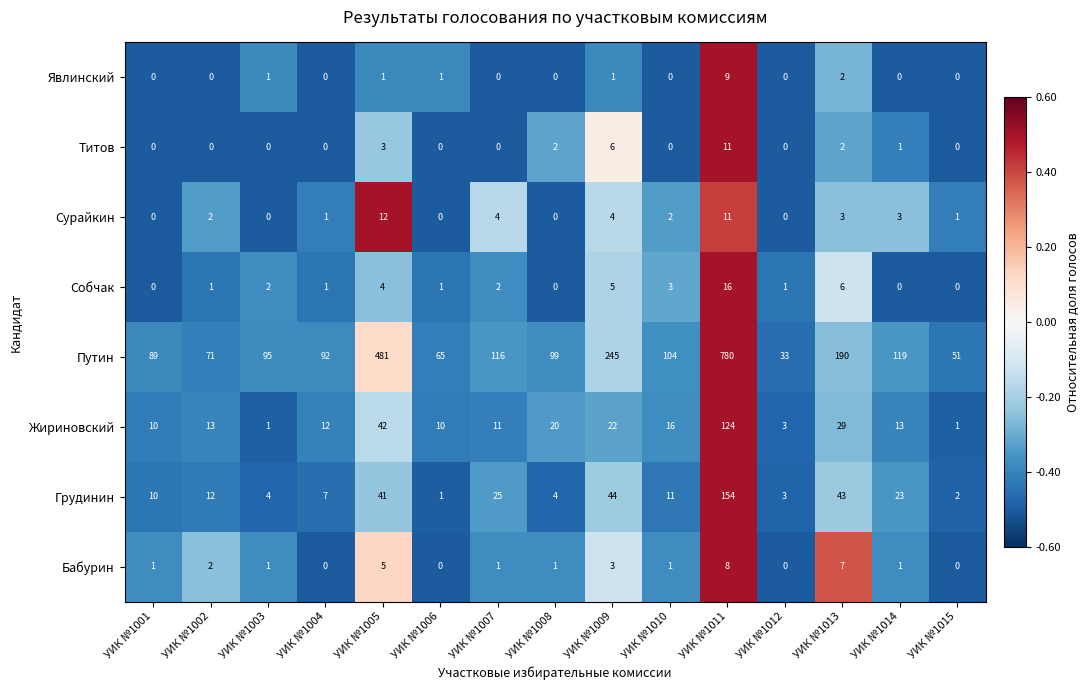

What is the total value across all series at УИК №1004?

113